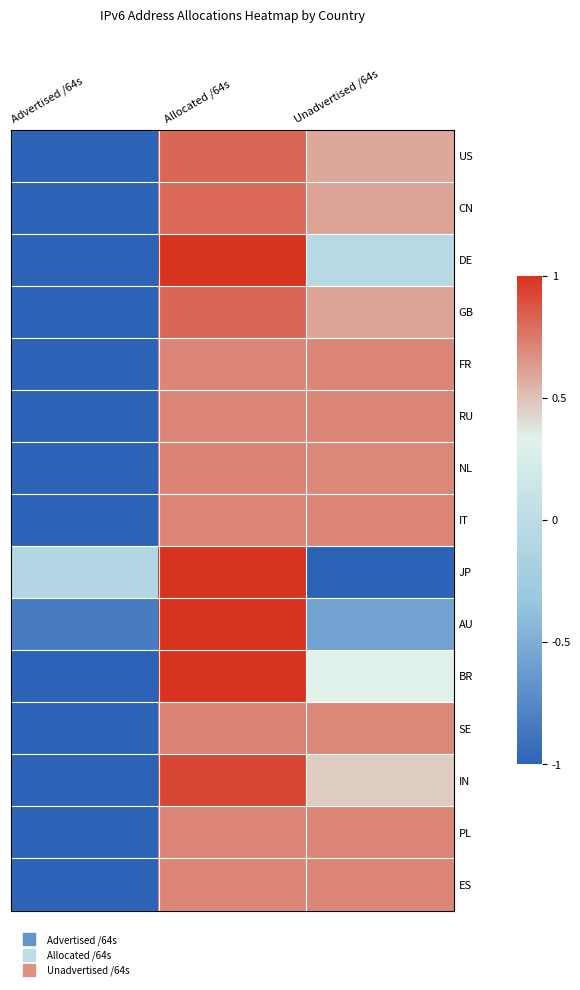

What is the minimum value shown in the chart?

-1.0